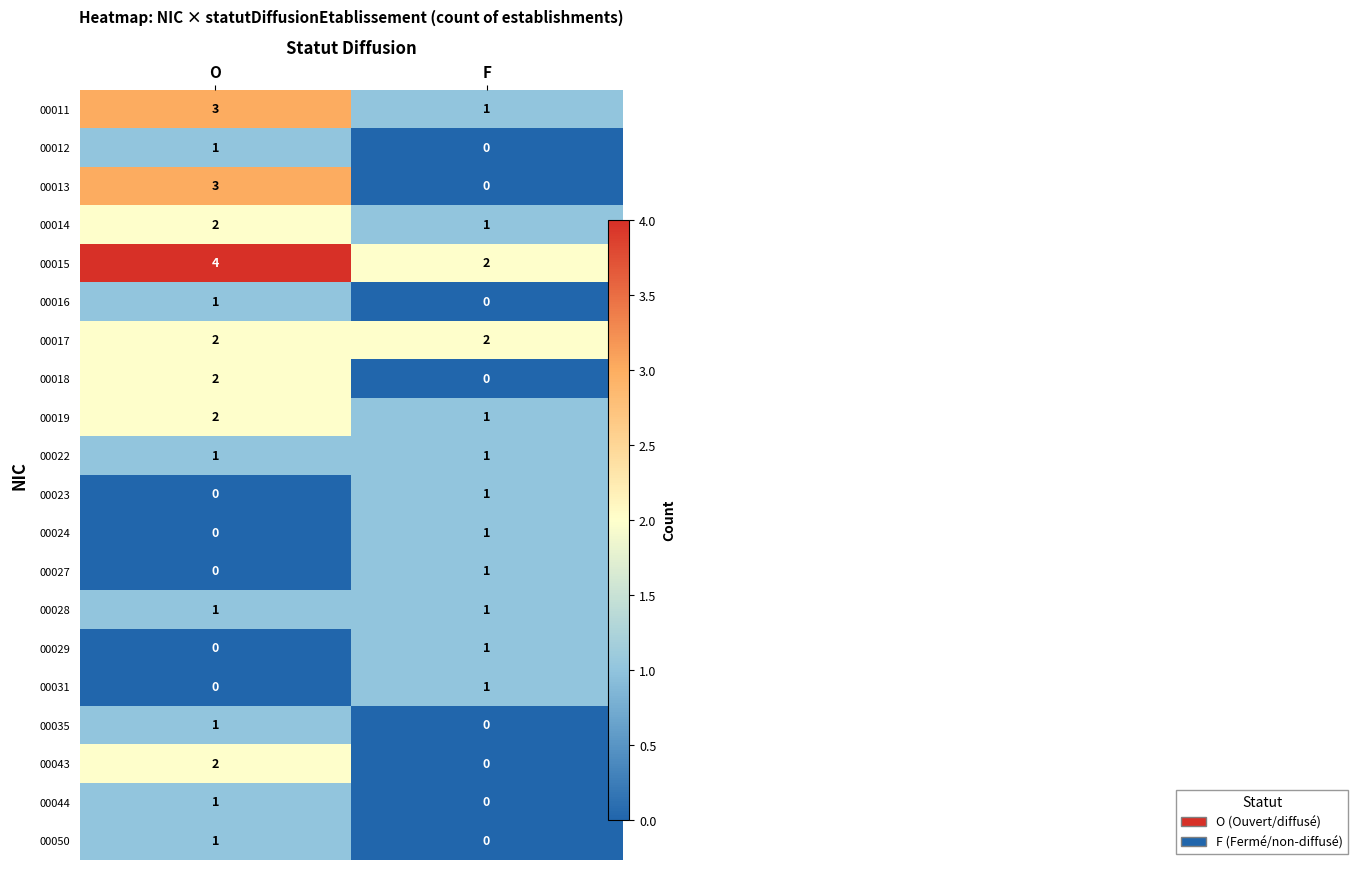

What is the spread (max minus min) of values at O?

4